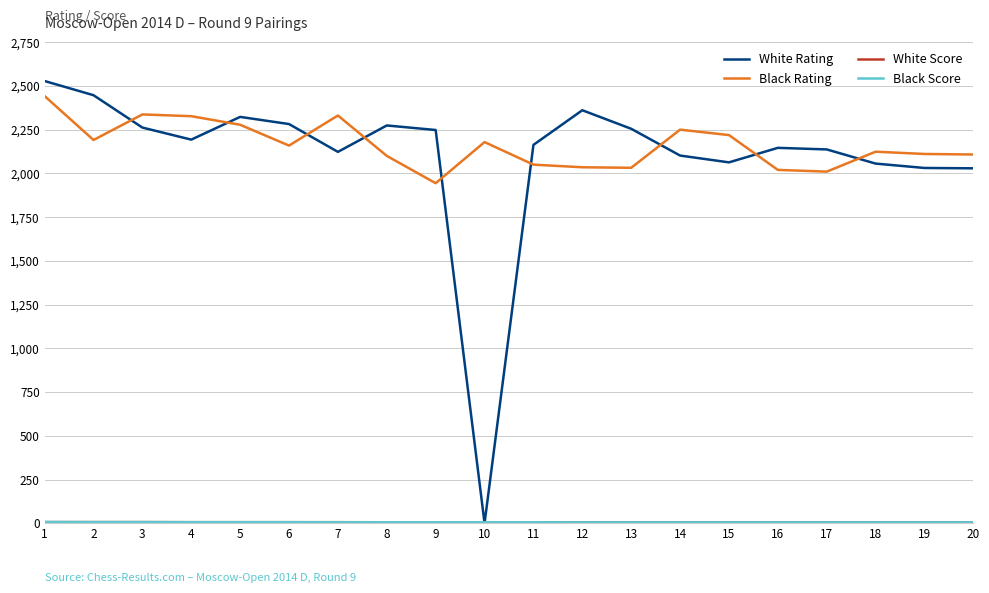

What is the greatest value displayed?

2528.0